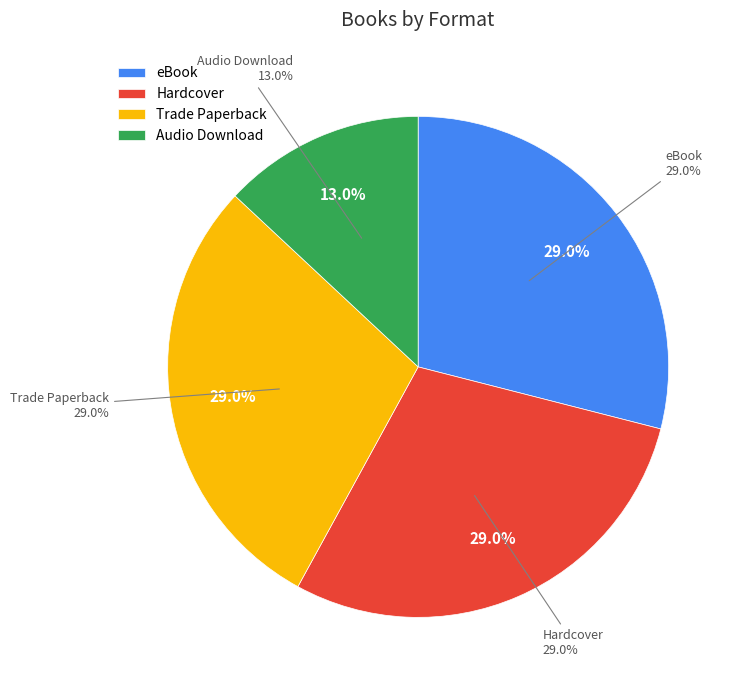

To the nearest percent, what portion does eBook represent?

29%